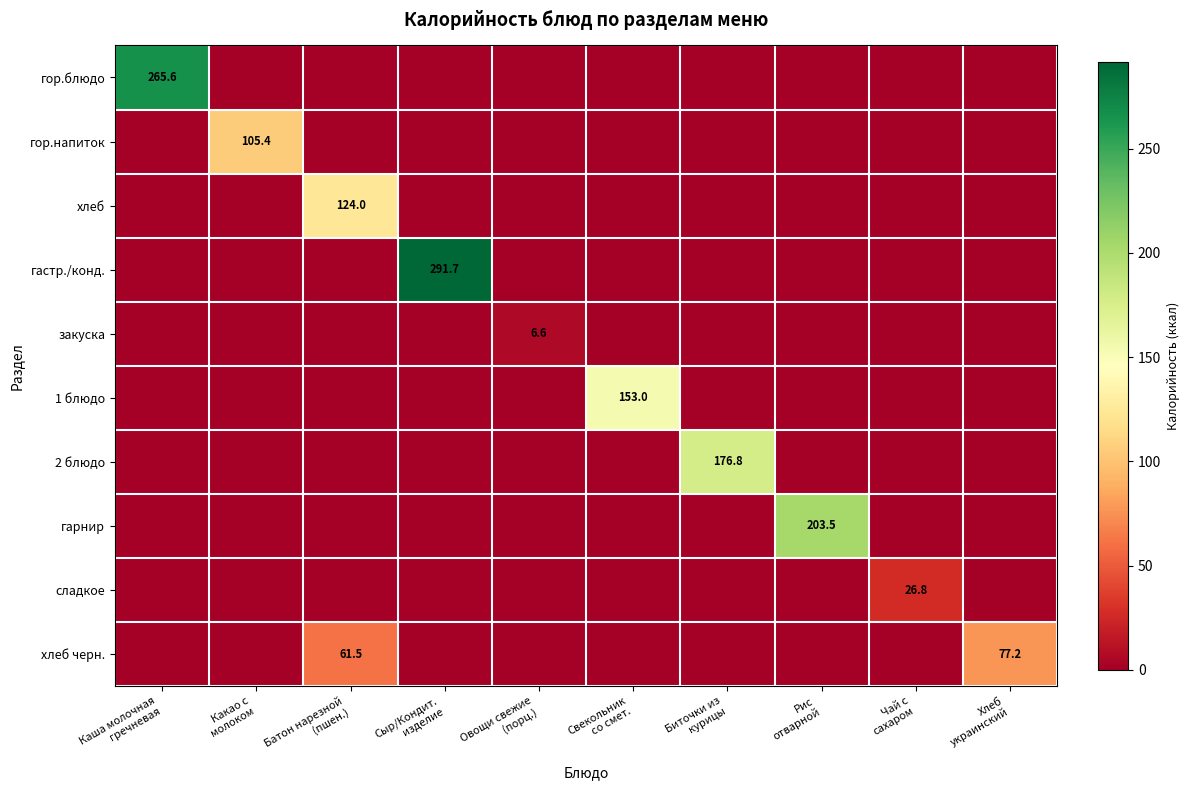

Count the number of data series in this chart.

10